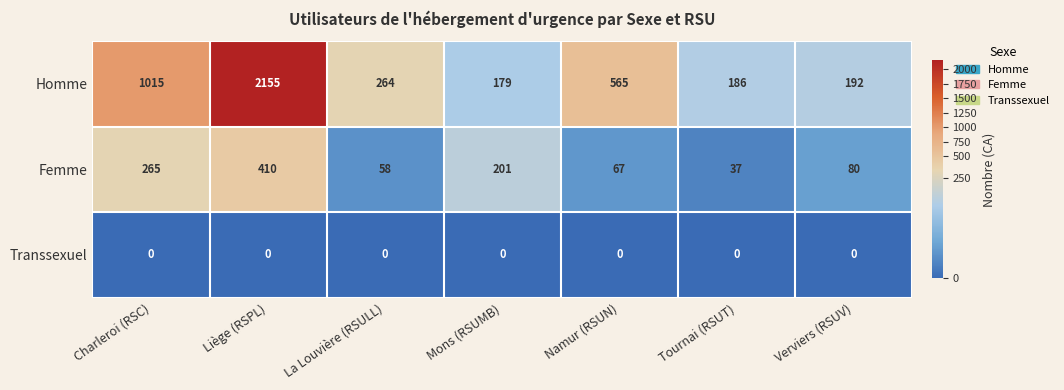

Is the value of Homme at Liège (RSPL) greater than the value of Femme at Mons (RSUMB)?

Yes